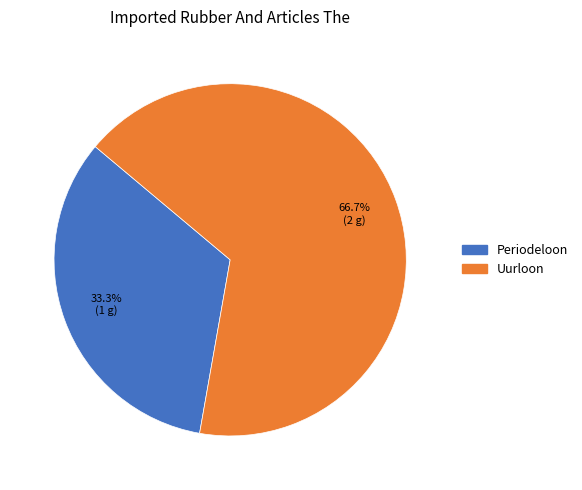

What percentage is the Uurloon slice, to the nearest percent?

67%